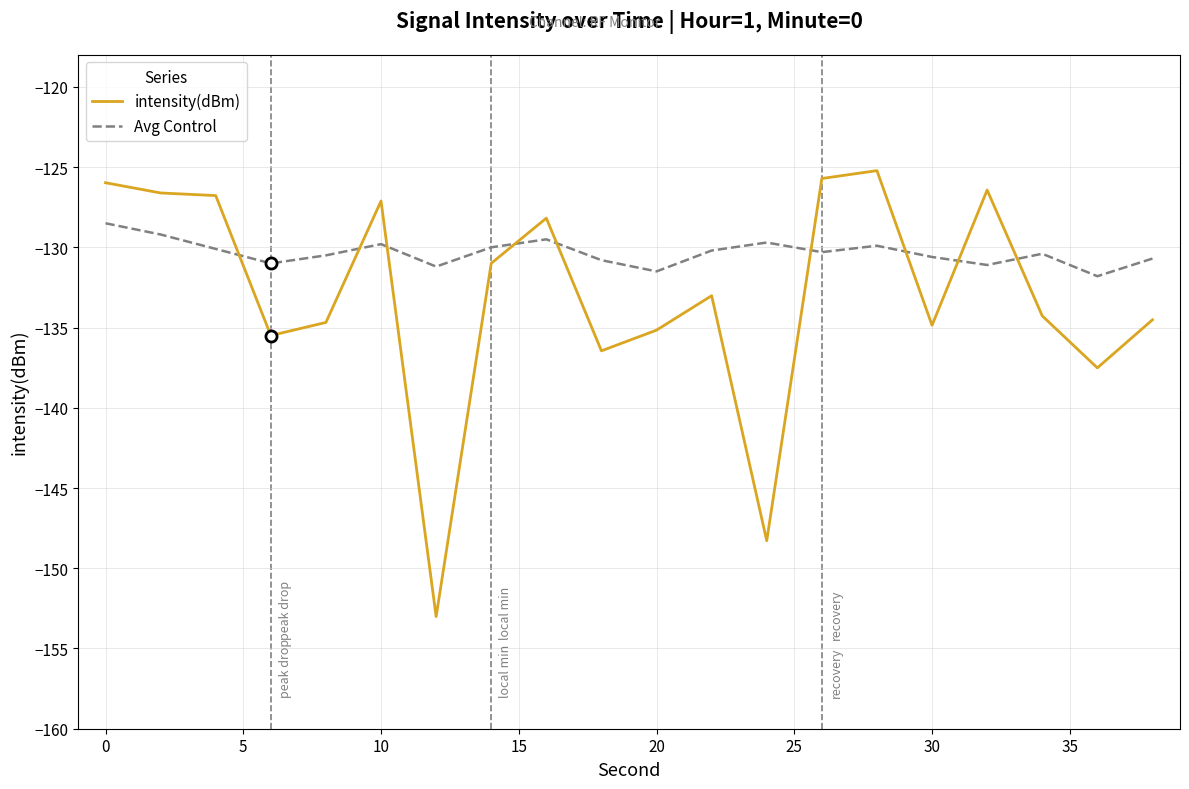

Rank the series by their maximum value, from highest to lowest.

intensity(dBm), Avg Control